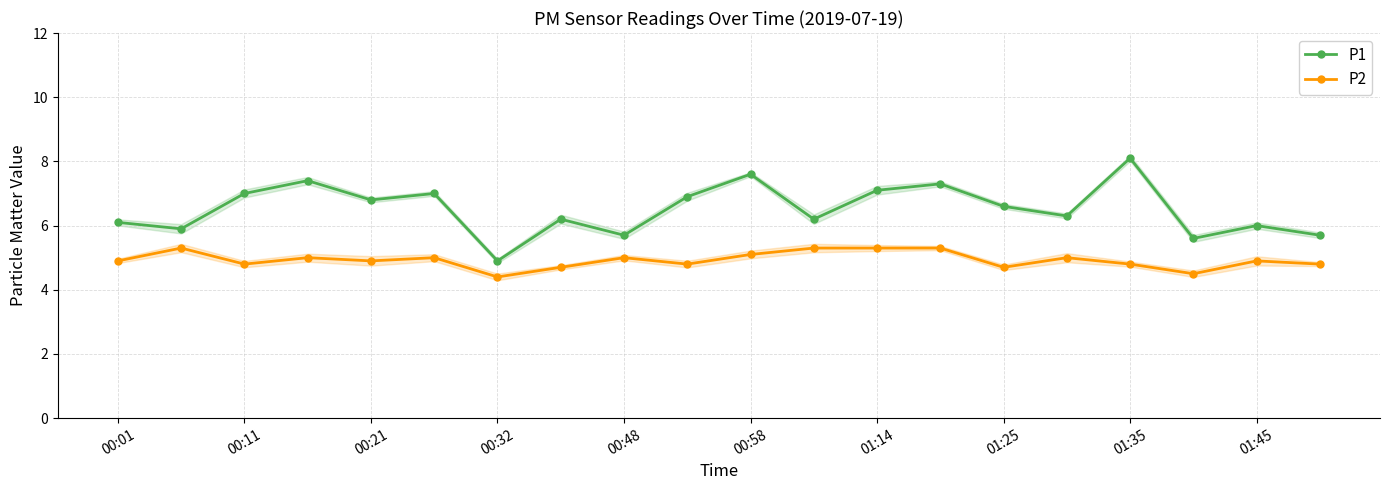

The value of P2 at 00:01 is 4.9. True or false?

True